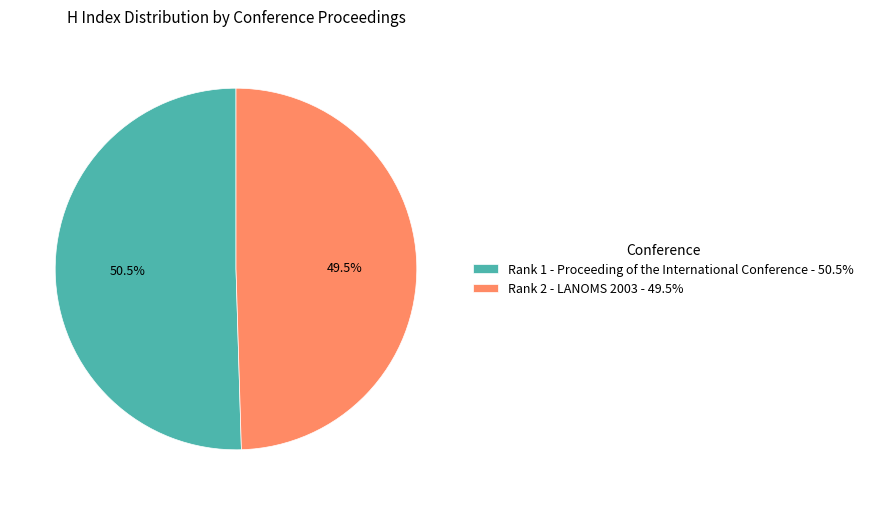

To the nearest percent, what is the difference between the Rank 1 - Proceeding of the International Conference and Rank 2 - LANOMS 2003 slice percentages?

1%